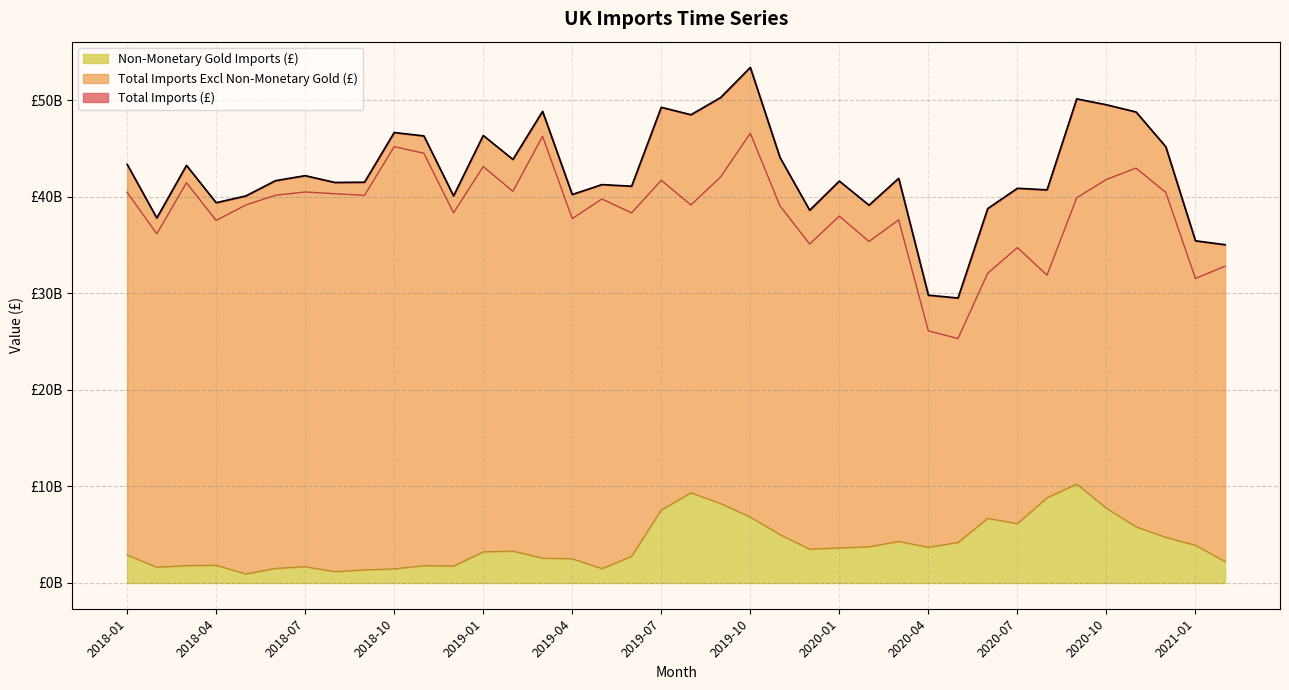

Reading left to right, list all the values displayed in this chart.

Total Imports (£): 2018-01=43364616927	2018-02=37805641772	2018-03=43256858965	2018-04=39390064048	2018-05=40090439876	2018-06=41673035994	2018-07=42190666263	2018-08=41487281154	2018-09=41512815144	2018-10=46657795957	2018-11=46309526956	2018-12=40093879127	2019-01=46352218243	2019-02=43872840004	2019-03=48848937704	2019-04=40239387993	2019-05=41265009836	2019-06=41098775039	2019-07=49272390802	2019-08=48502739021	2019-09=50283445906	2019-10=53400631930	2019-11=44076690585	2019-12=38607559620	2020-01=41631454976	2020-02=39131949228	2020-03=41914139771	2020-04=29809644815	2020-05=29517414990	2020-06=38780468203	2020-07=40882547551	2020-08=40720153819	2020-09=50146113413	2020-10=49535268622	2020-11=48785406139	2020-12=45191706199	2021-01=35443617166	2021-02=35039949391
Total Imports Excl Non-Monetary Gold (£): 2018-01=40474827709	2018-02=36164888741	2018-03=41454445276	2018-04=37553137270	2018-05=39151991651	2018-06=40162124275	2018-07=40500734737	2018-08=40316618198	2018-09=40154586228	2018-10=45195313921	2018-11=44512086185	2018-12=38338148522	2019-01=43126258559	2019-02=40569131273	2019-03=46276906457	2019-04=37735929789	2019-05=39773457456	2019-06=38333746561	2019-07=41708319063	2019-08=39158189578	2019-09=42056671413	2019-10=46578165829	2019-11=39065381794	2019-12=35110466066	2020-01=37995993942	2020-02=35377783554	2020-03=37610370005	2020-04=26106479994	2020-05=25319930406	2020-06=32081269192	2020-07=34736548290	2020-08=31889800453	2020-09=39898068008	2020-10=41796006792	2020-11=42972661021	2020-12=40457750816	2021-01=31540730455	2021-02=32816442660
Non-Monetary Gold Imports (£): 2018-01=2889789218	2018-02=1640753031	2018-03=1802413689	2018-04=1836926778	2018-05=938448225	2018-06=1510911719	2018-07=1689931526	2018-08=1170662956	2018-09=1358228916	2018-10=1462482036	2018-11=1797440771	2018-12=1755730605	2019-01=3225959684	2019-02=3303708731	2019-03=2572031247	2019-04=2503458204	2019-05=1491552380	2019-06=2765028478	2019-07=7564071739	2019-08=9344549443	2019-09=8226774493	2019-10=6822466101	2019-11=5011308791	2019-12=3497093554	2020-01=3635461034	2020-02=3754165674	2020-03=4303769766	2020-04=3703164821	2020-05=4197484584	2020-06=6699199011	2020-07=6145999261	2020-08=8830353366	2020-09=10248045405	2020-10=7739261830	2020-11=5812745118	2020-12=4733955383	2021-01=3902886711	2021-02=2223506731